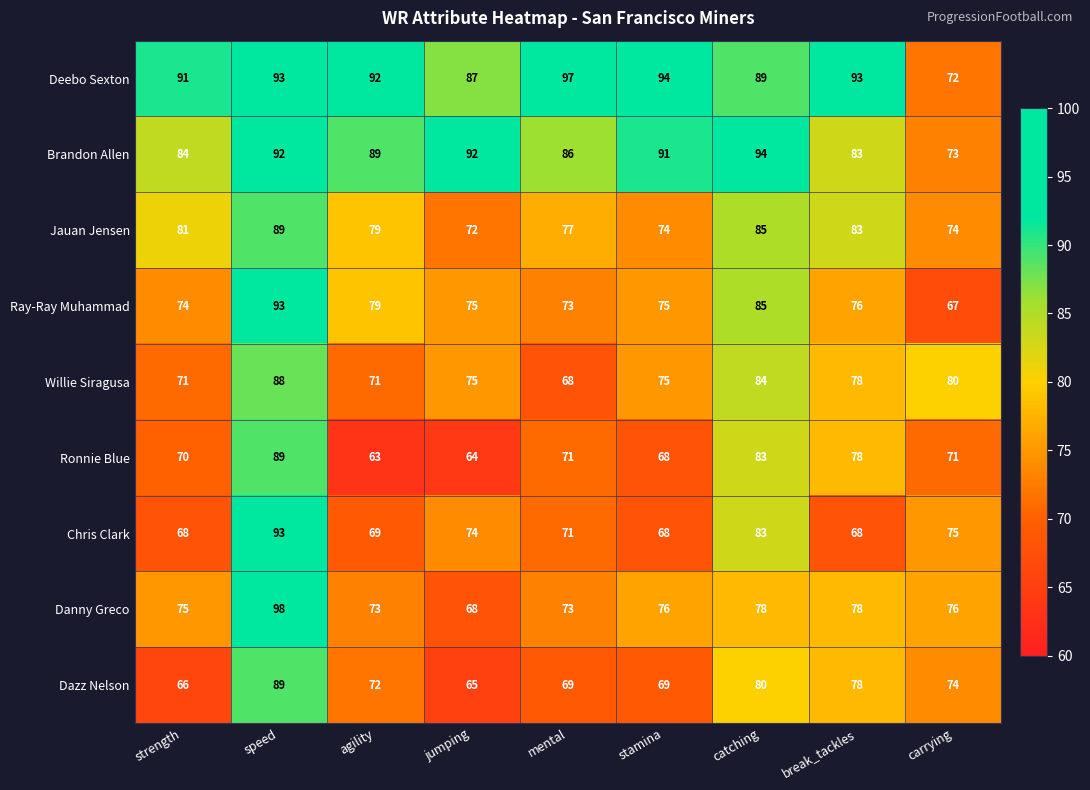

What is the smallest value displayed?

63